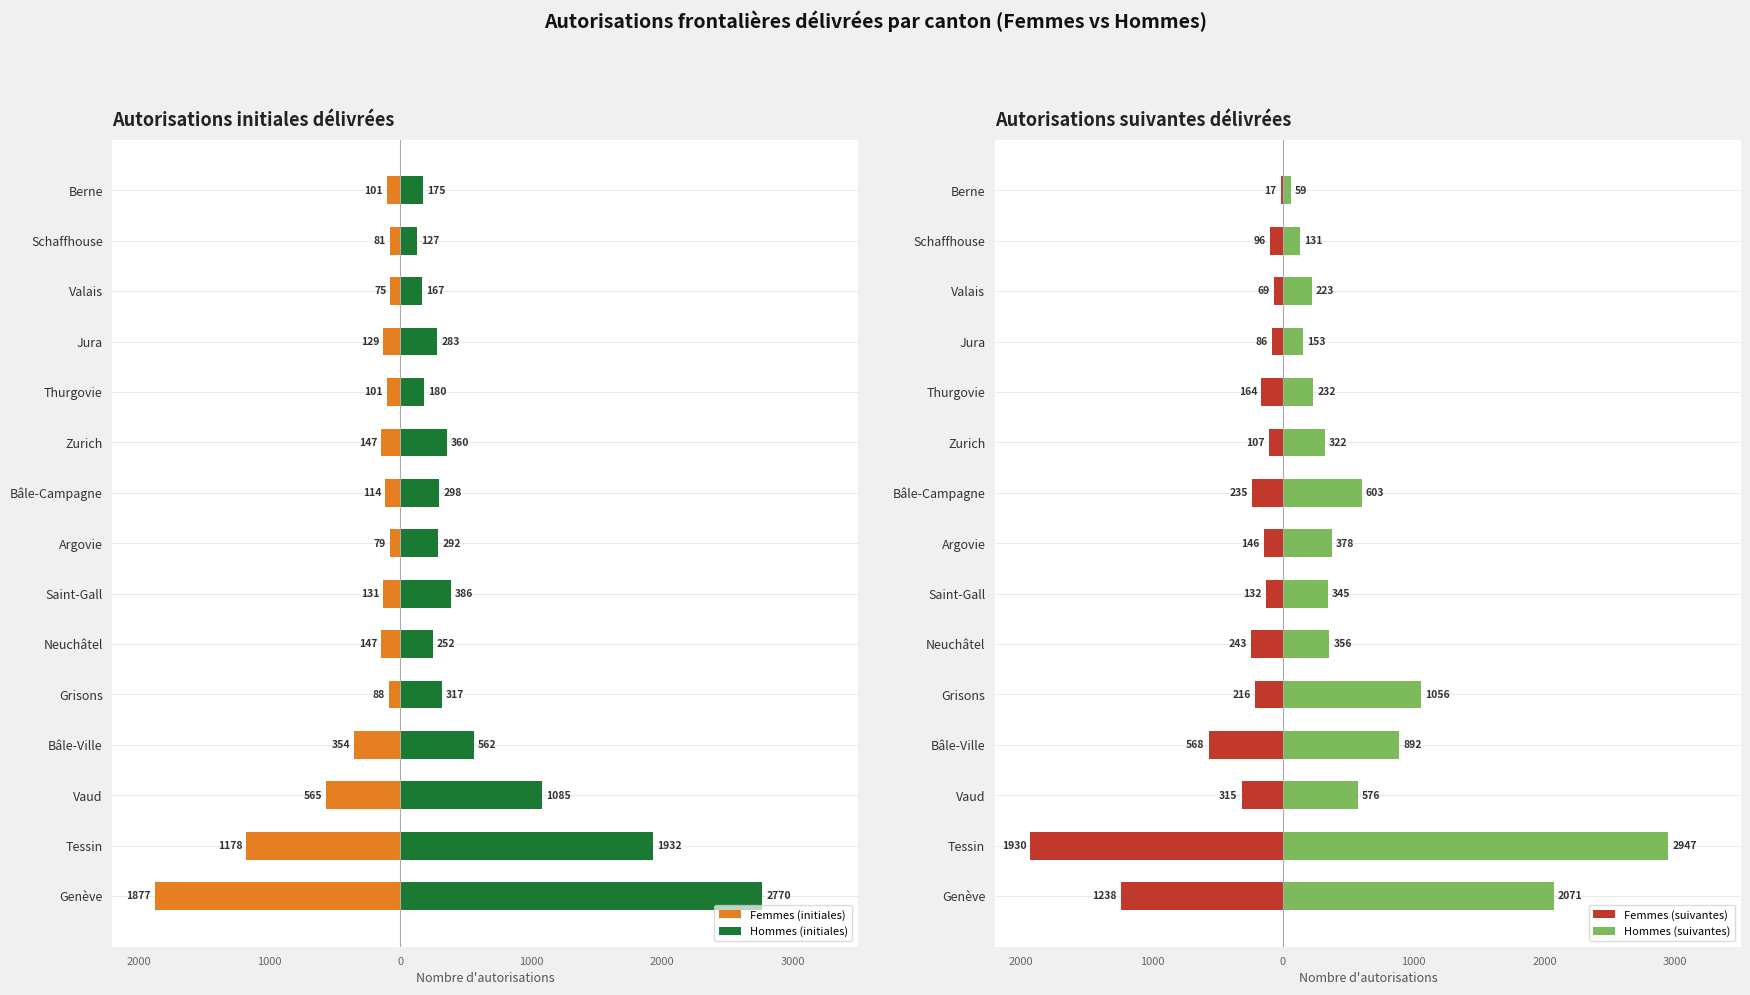

At how many categories does at least one series exceed 956?

4